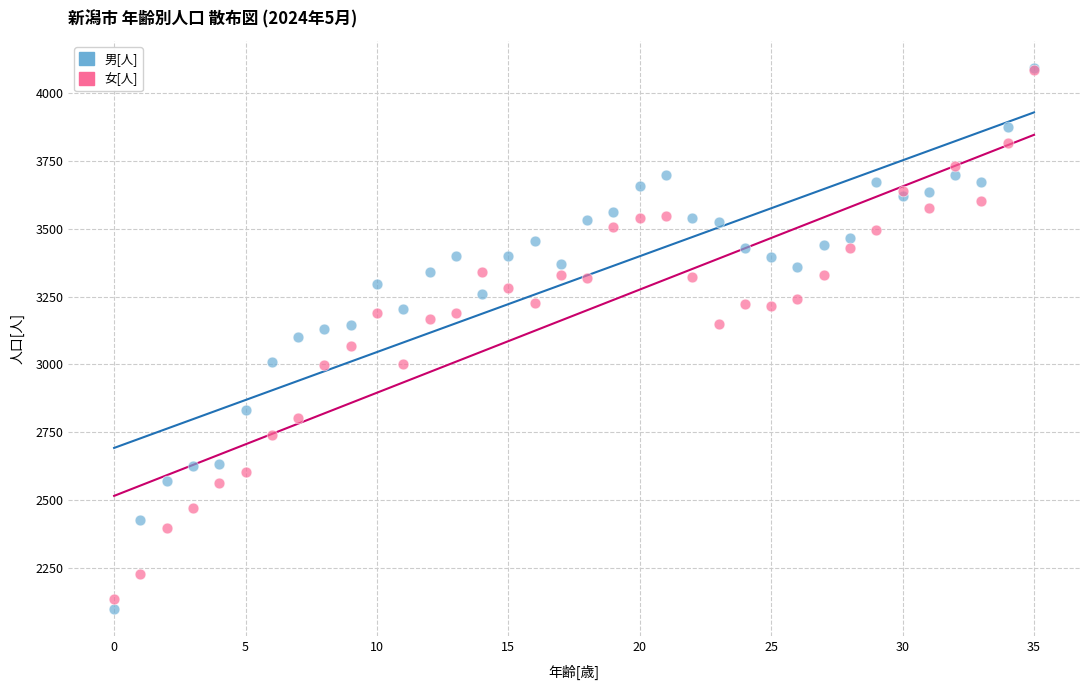

What are all the series names shown in the legend?

男[人], 女[人]